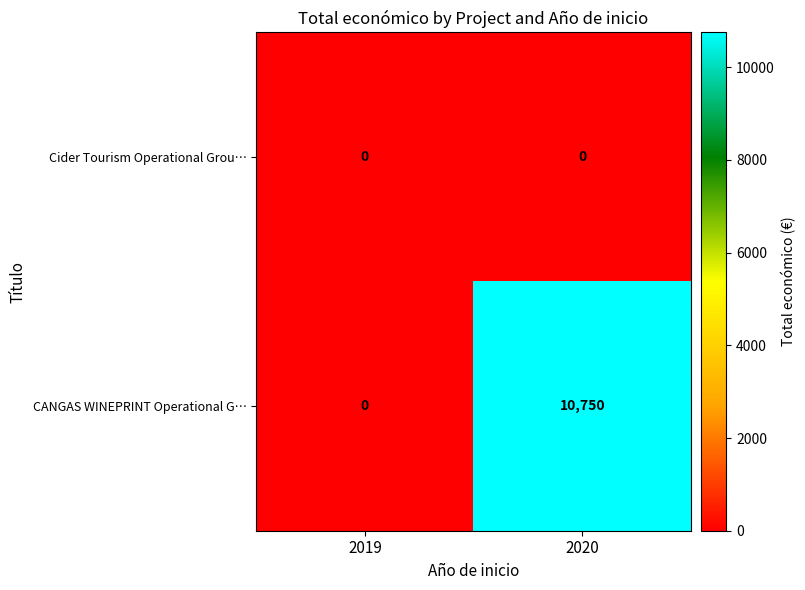

At how many categories does at least one series exceed 8230?

1